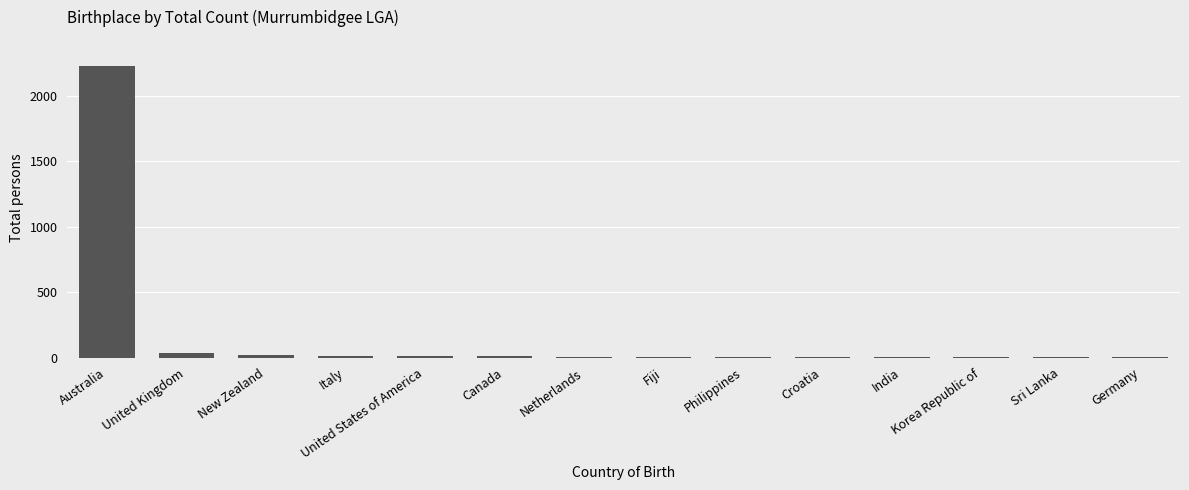

What is the sum of all values?

2348